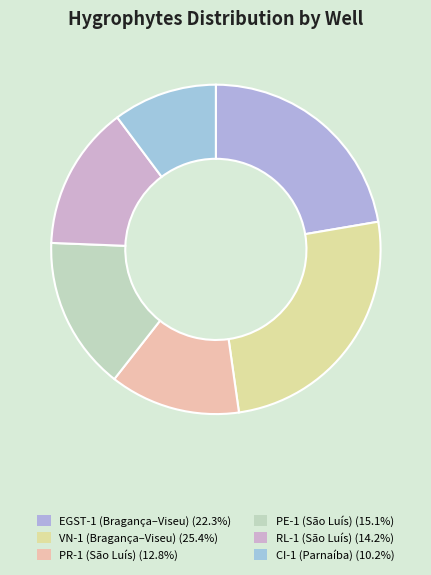

Which category has the smallest portion of the pie?

CI-1 (Parnaíba)